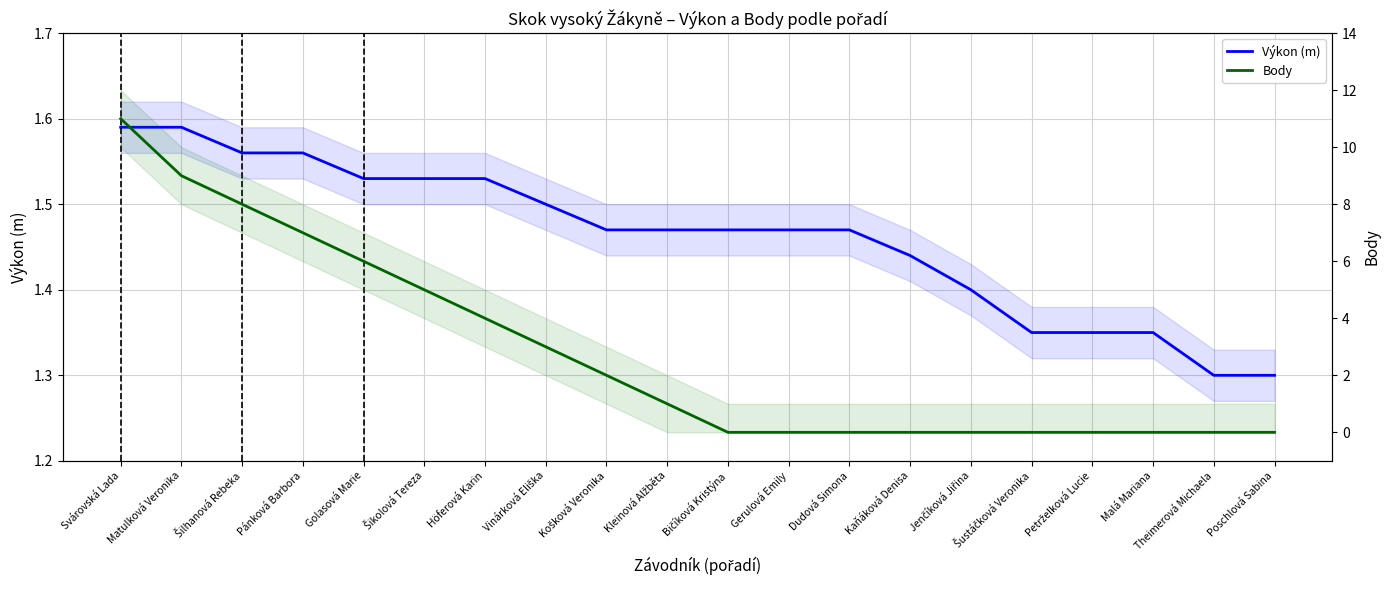

What is the spread (max minus min) of values at Kaňáková Denisa?

1.4